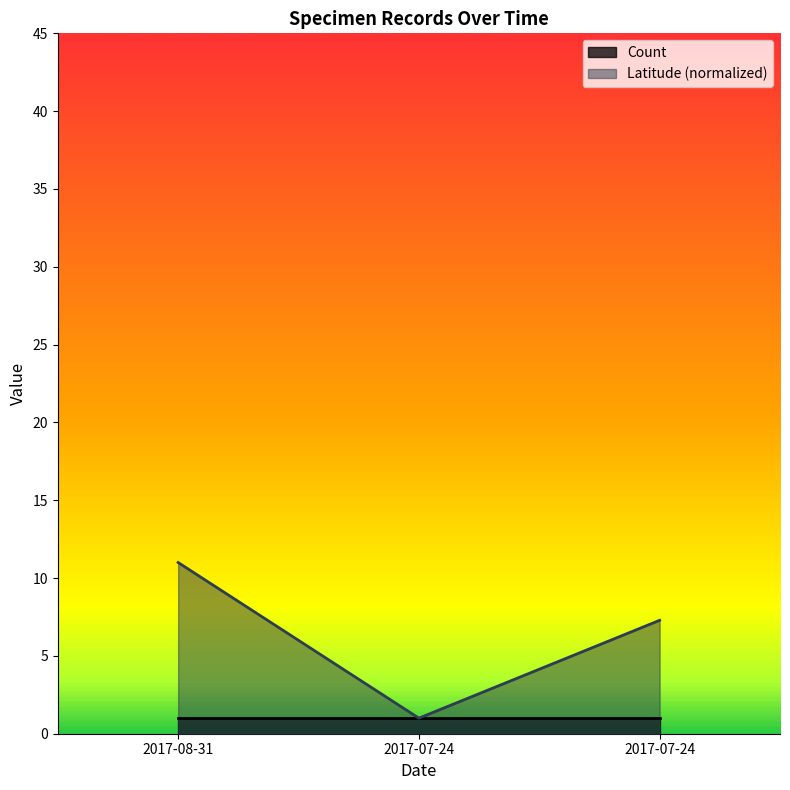

What are all the series names shown in the legend?

Count, Latitude (normalized)